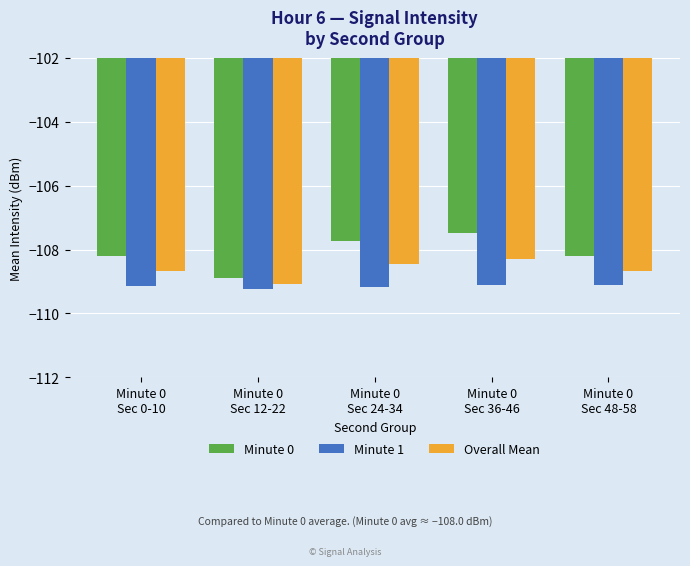

What is the sum of all Minute 0 values?

-540.6